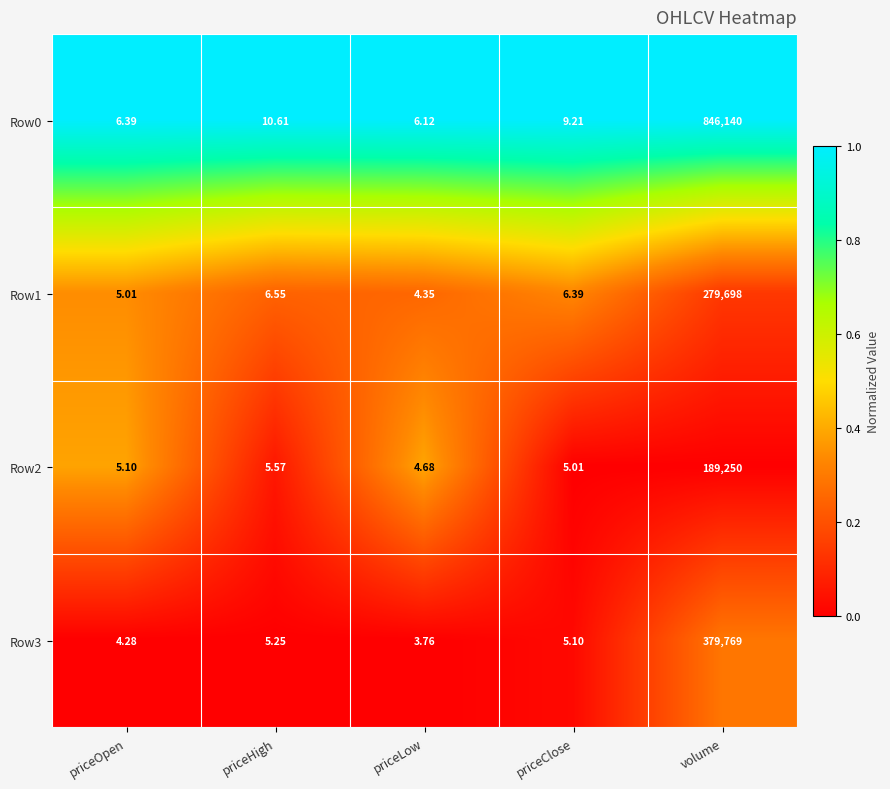

Which category has the highest value in the Row2 series?

volume